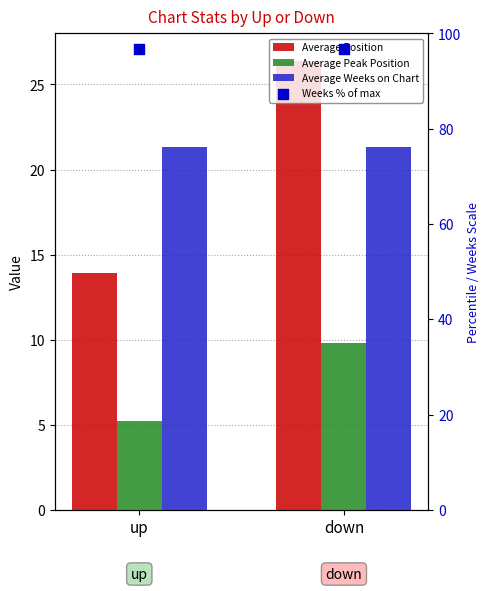

Which series has the widest spread of Y values?

Average Position